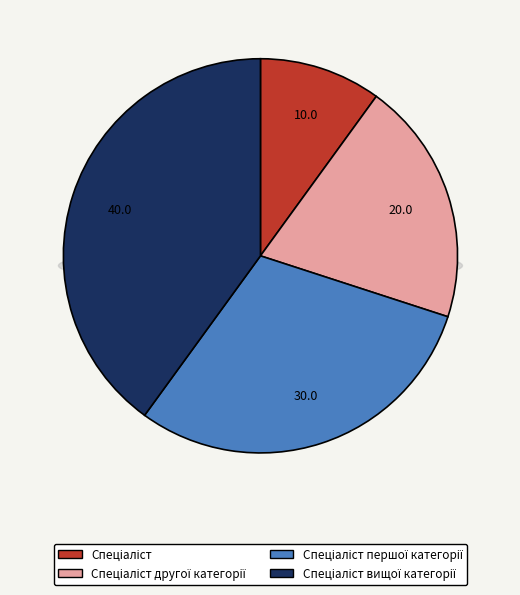

Approximately how many times larger is the value at Спеціаліст першої категорії compared to Спеціаліст?

3.0